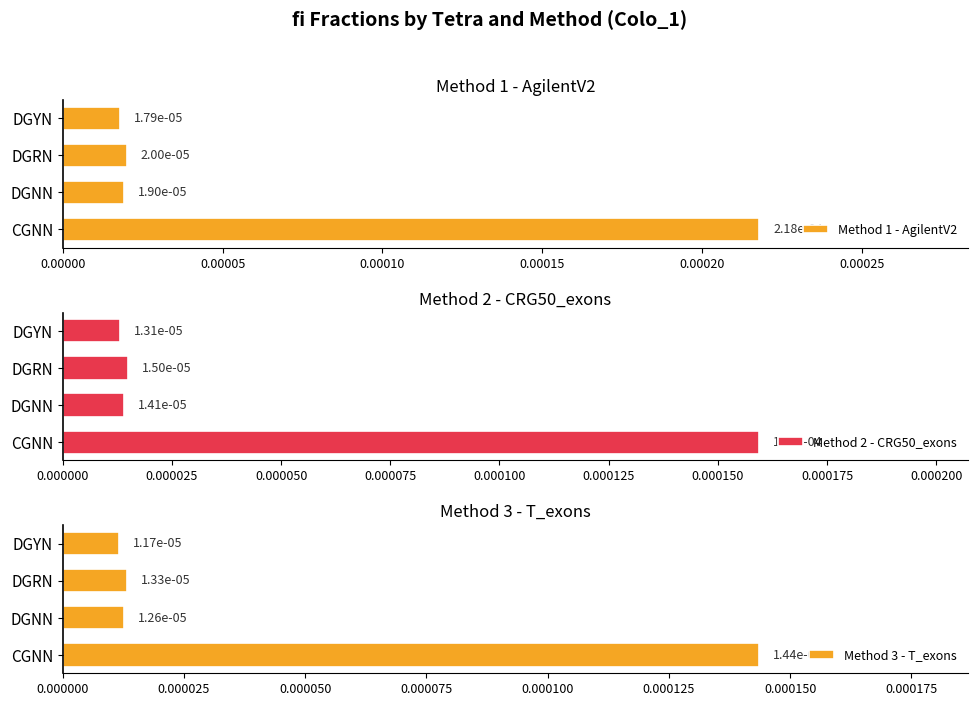

Reading left to right, what are all the values shown in this chart?

Method 1 - AgilentV2: 0.0	0.0	0.0	0.0
Method 2 - CRG50_exons: 0.0	0.0	0.0	0.0
Method 3 - T_exons: 0.0	0.0	0.0	0.0